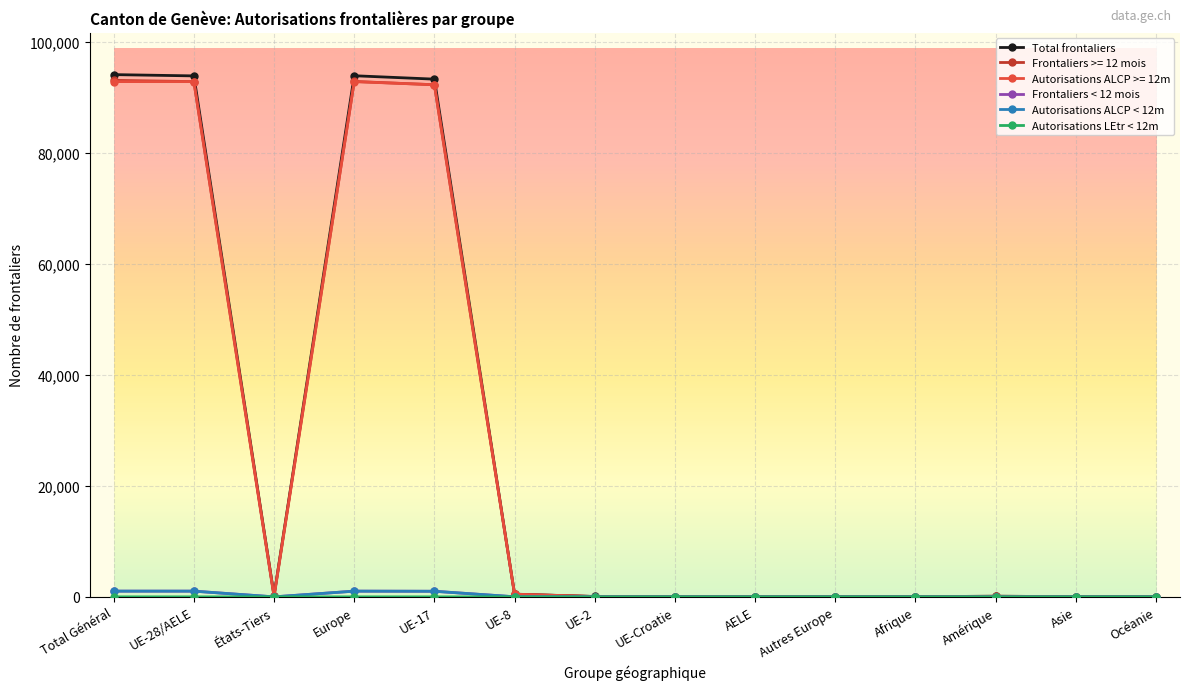

Which series has the widest spread of values?

Total frontaliers